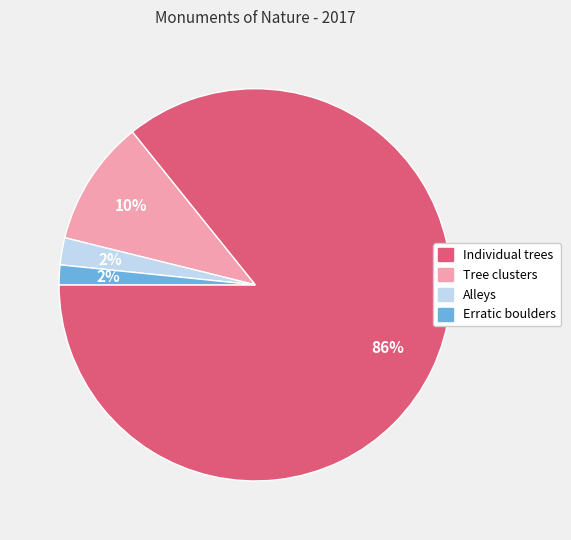

How many slices are in this pie chart?

4